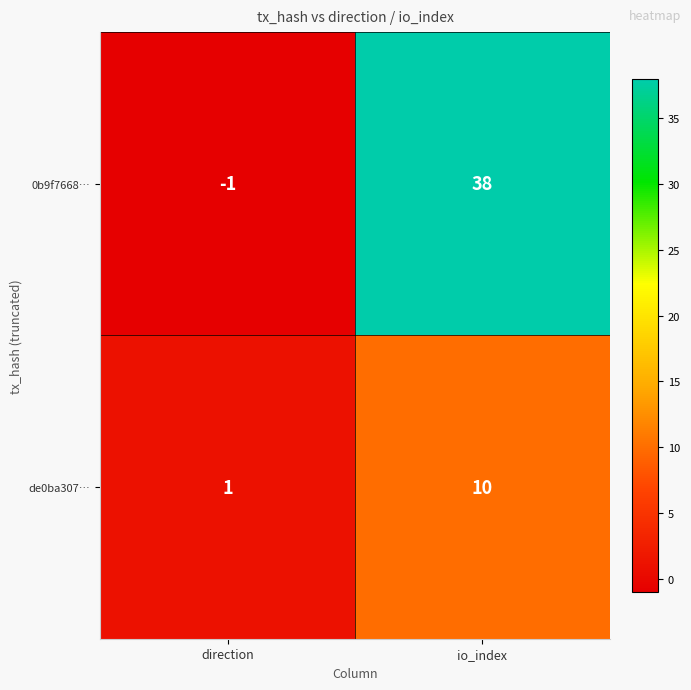

The value of de0ba307… at direction is 1. True or false?

True